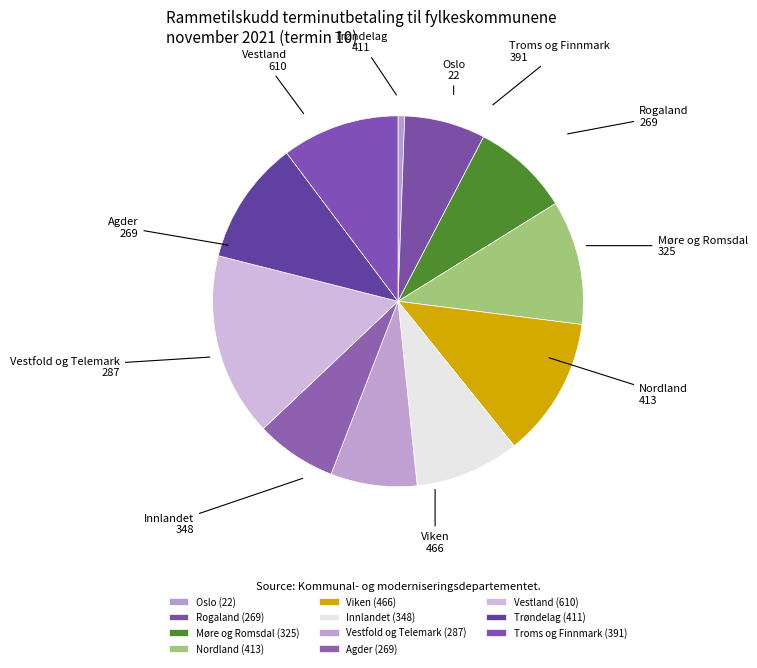

What is the ratio of the value at Møre og Romsdal to the value at Troms og Finnmark?

0.8